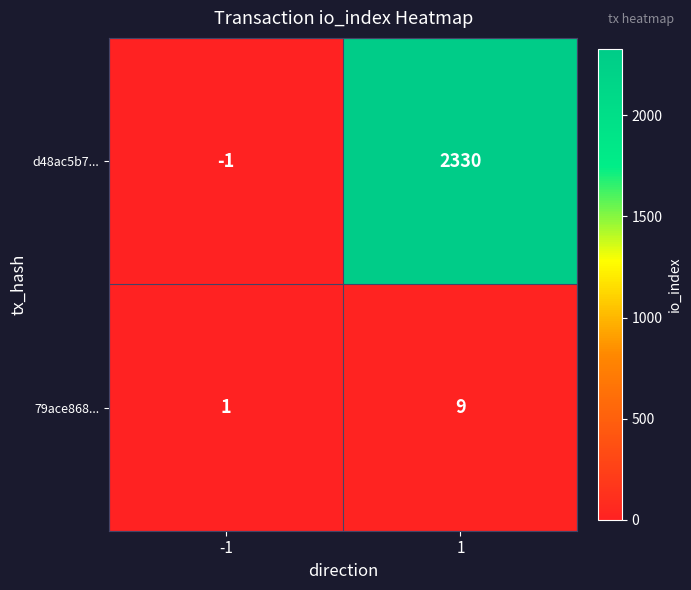

Reading left to right, list all the values displayed in this chart.

d48ac5b7...: -1	2330
79ace868...: 1	9